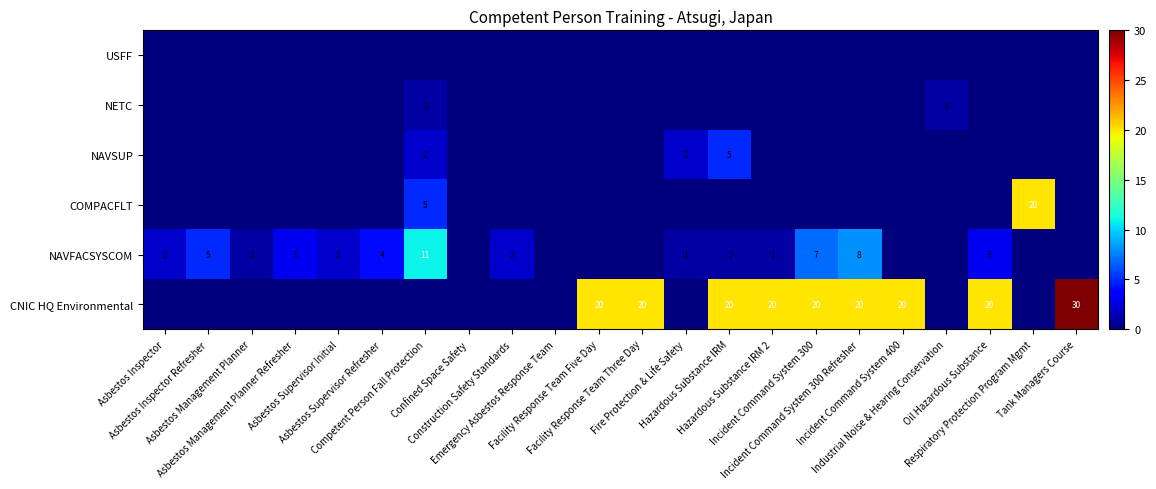

Between Facility Response Team Three Day and Fire Protection & Life Safety, which series saw the biggest shift?

CNIC HQ Environmental